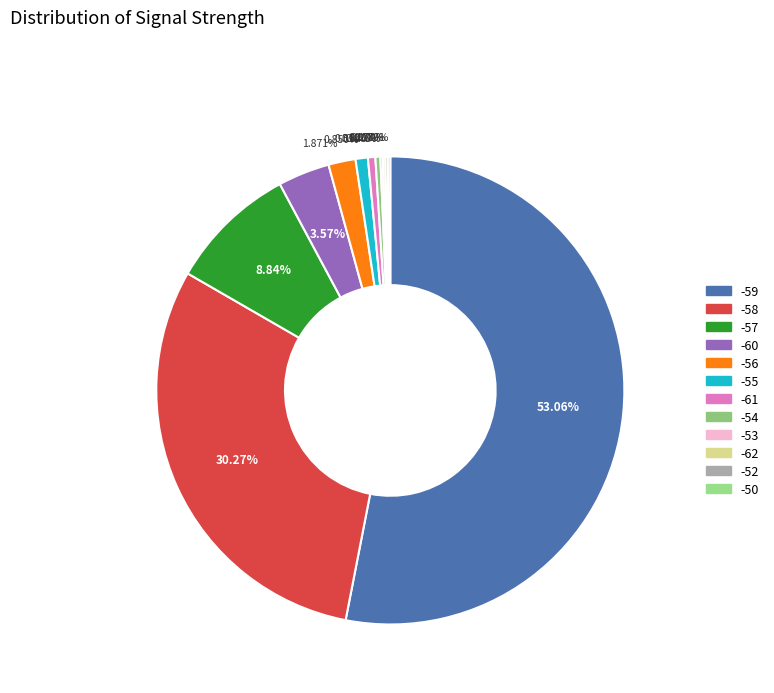

Count the number of slices in the pie.

12